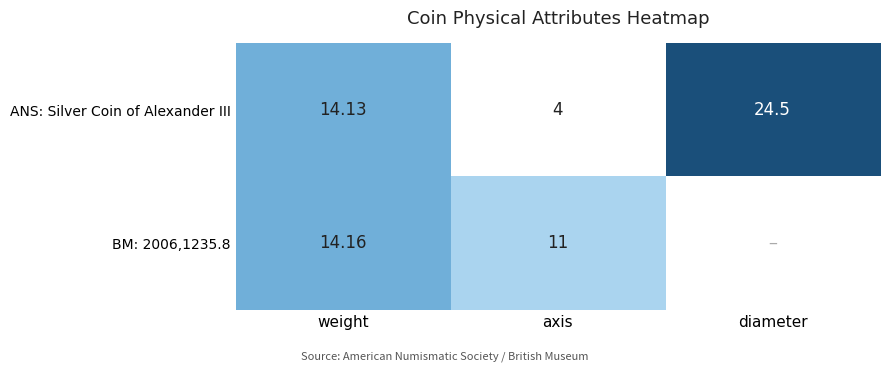

What is the total value across all series at weight?

28.3